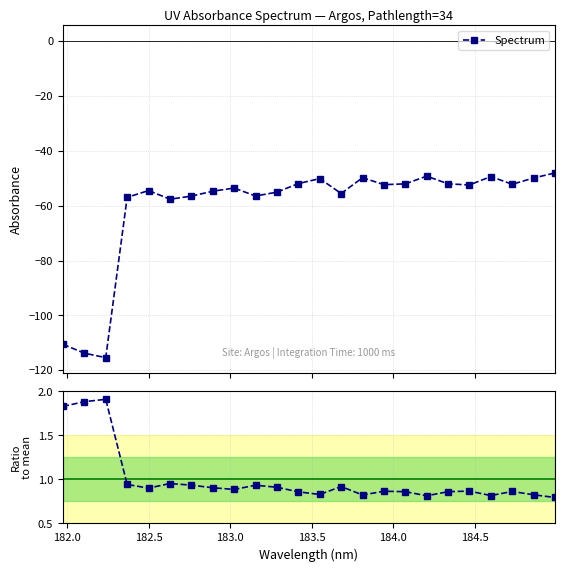

What is the highest value of the Spectrum series?

-48.0